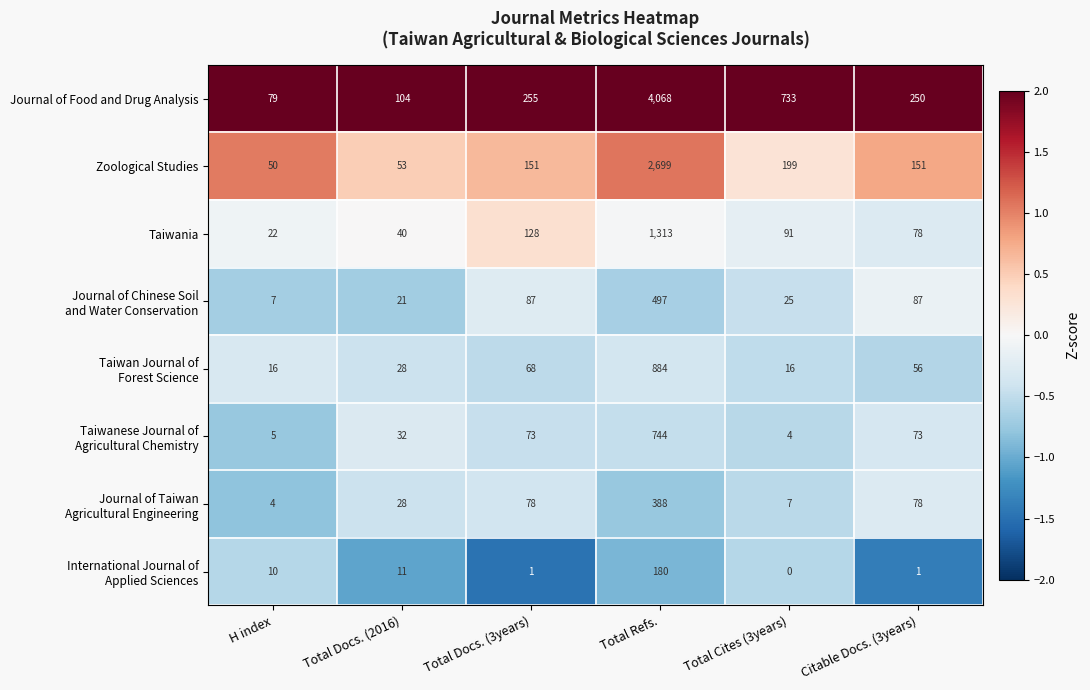

The value of Zoological Studies at Total Docs. (2016) is 14. True or false?

False